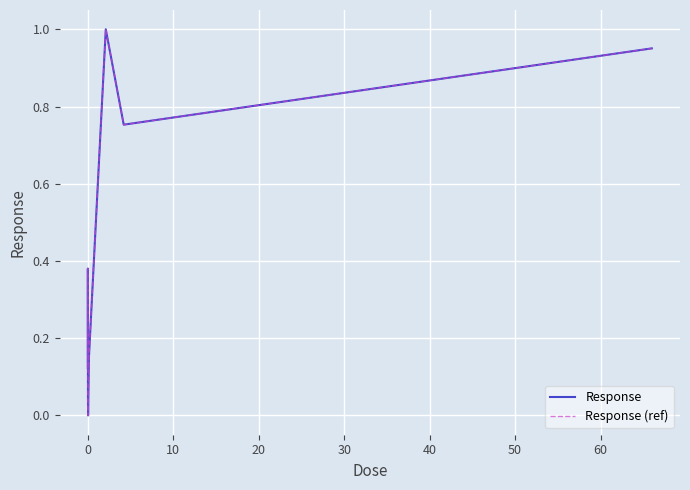

Does the chart have visible grid lines?

Yes